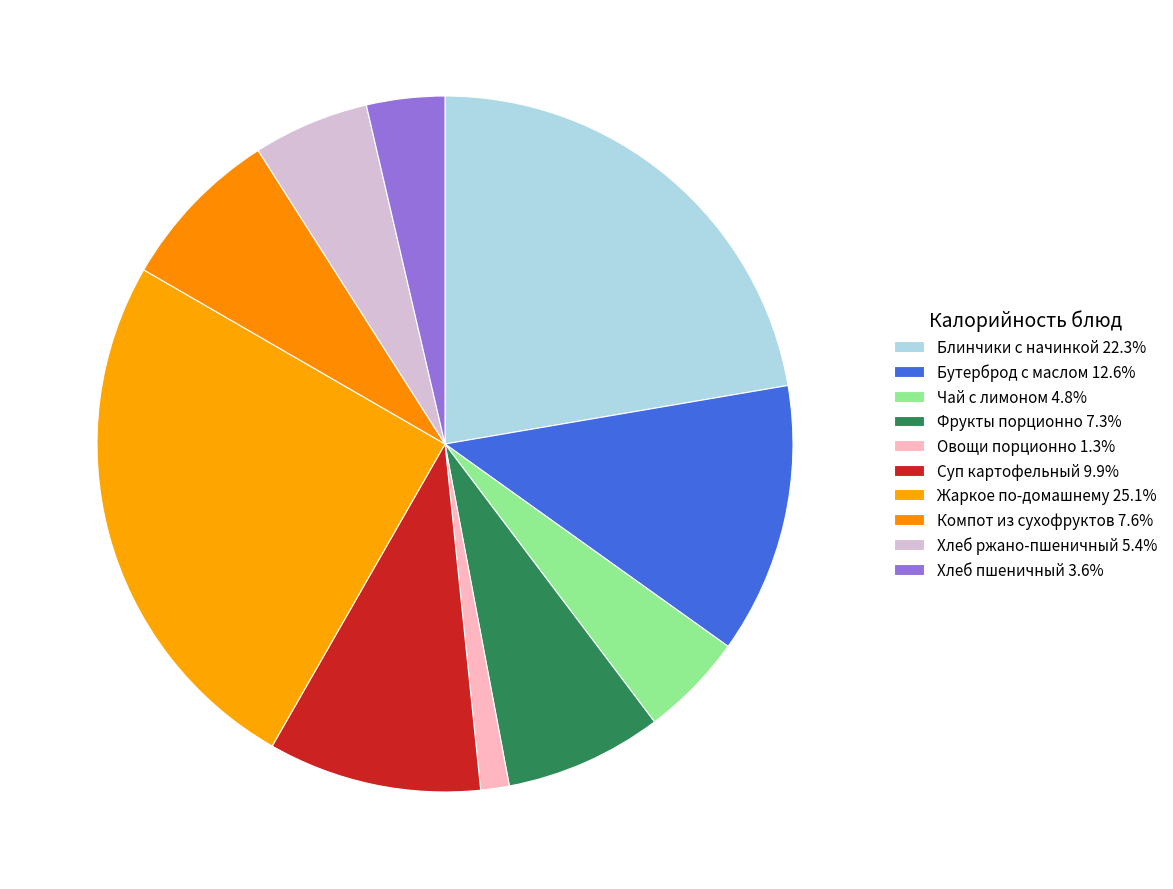

True or false: Хлеб пшеничный accounts for 4% of the total.

True